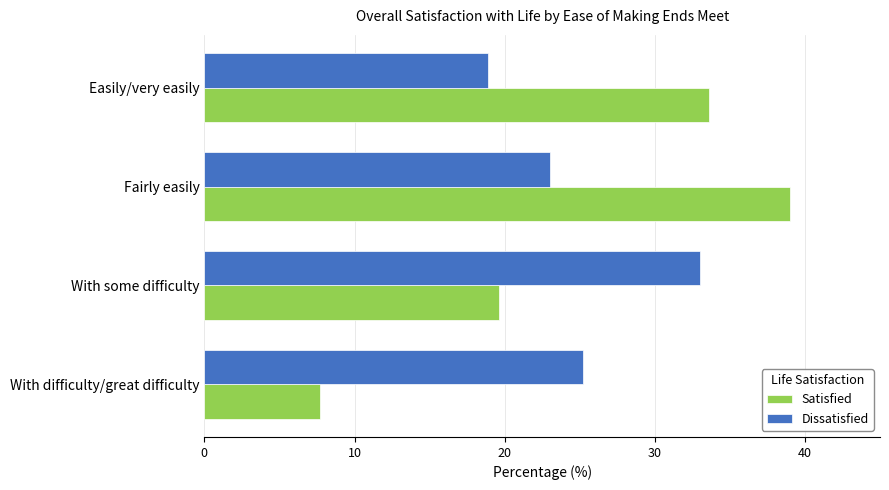

What is the average value of the Dissatisfied series?

25.0